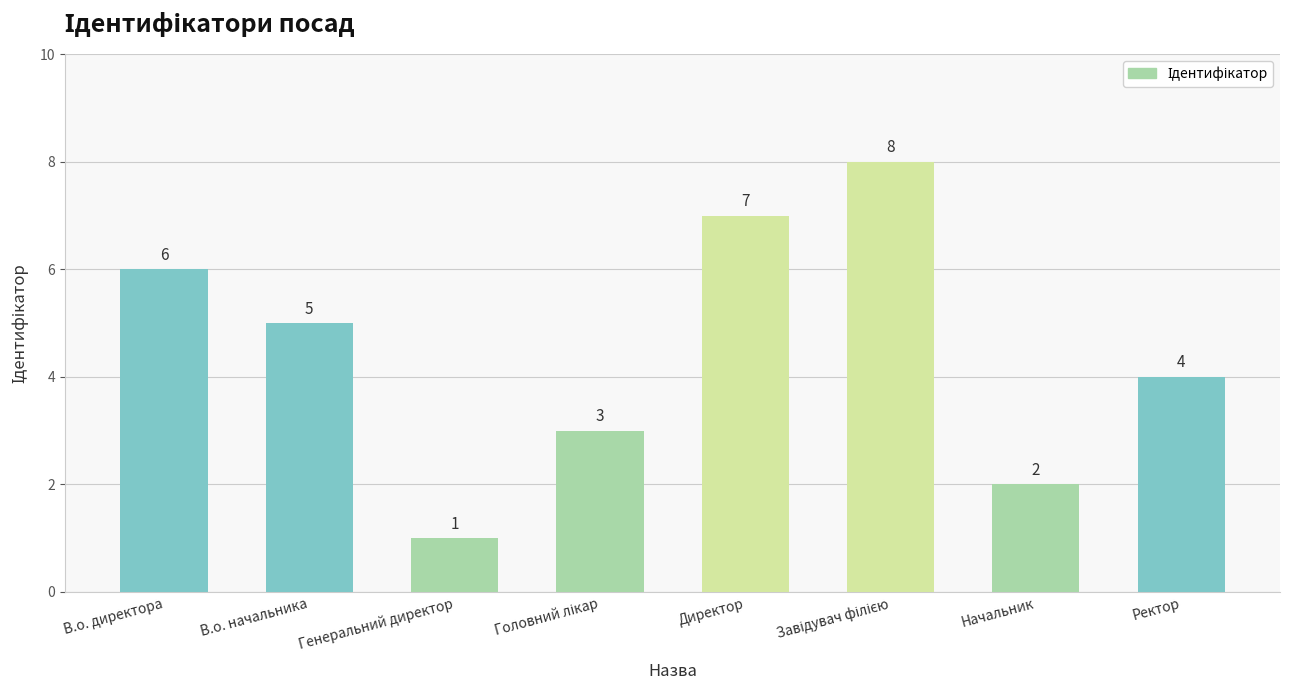

Is it true that the value at Директор is 11?

False